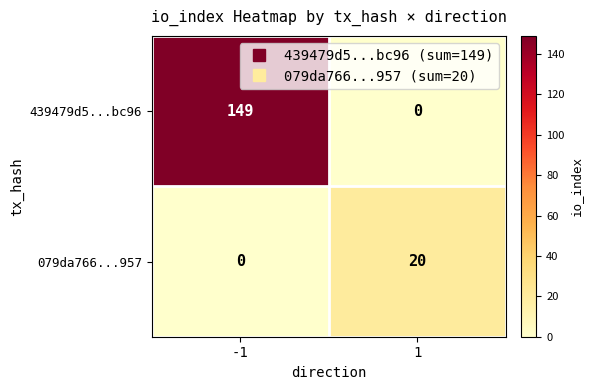

Rank the series at -1 from lowest to highest value.

079da766...957, 439479d5...bc96